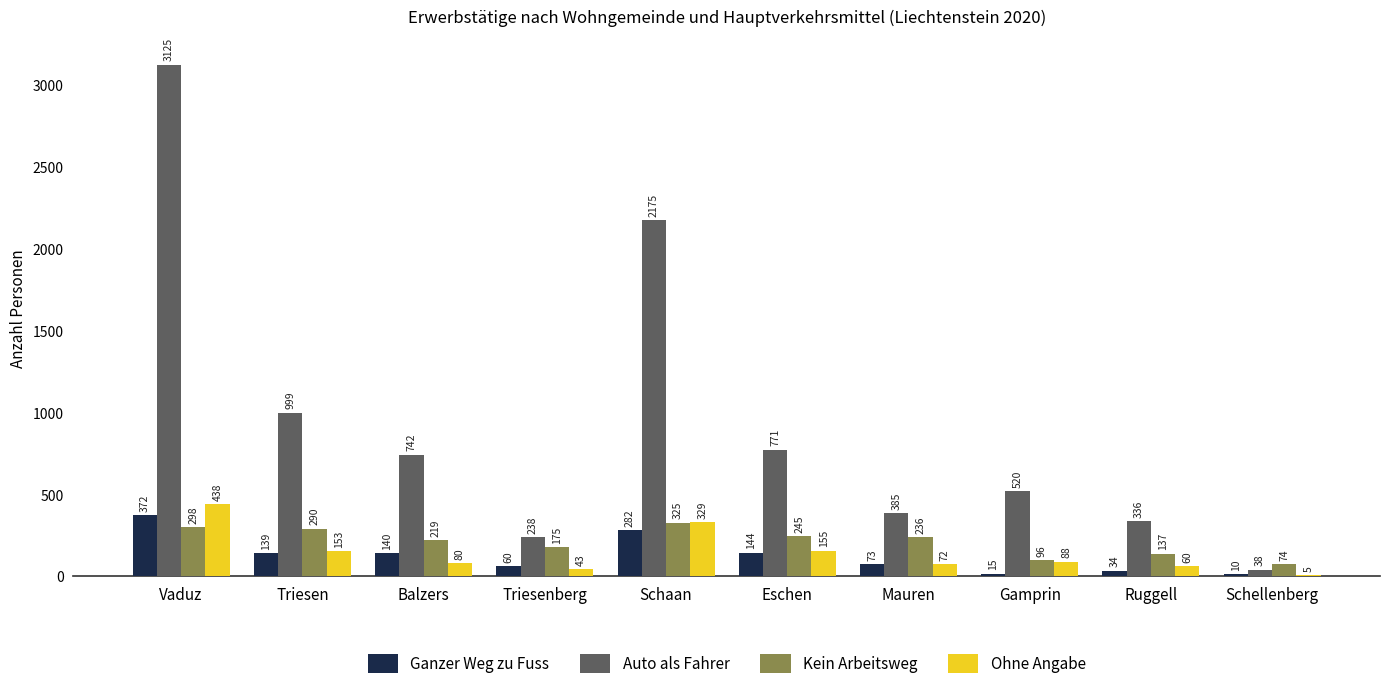

Which series has the largest range (max minus min)?

Auto als Fahrer